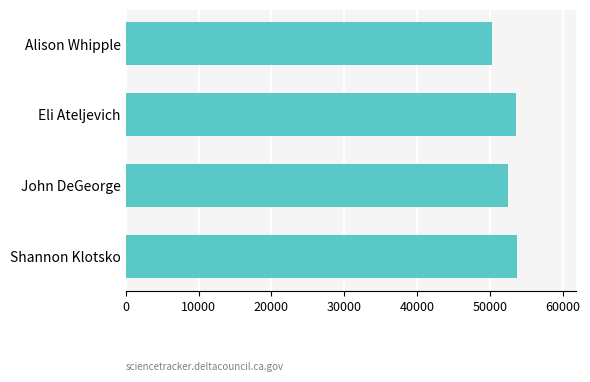

Which has a higher value, Shannon Klotsko or Alison Whipple?

Shannon Klotsko